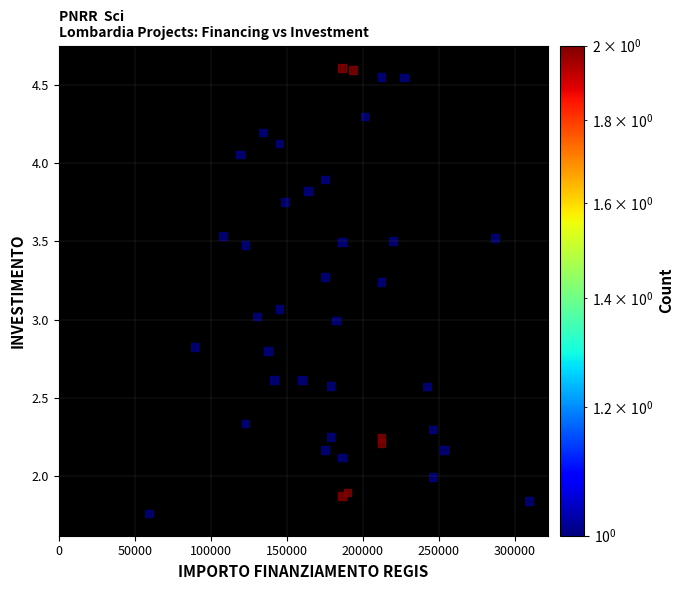

What is the range of Y values (max minus min)?

2.8